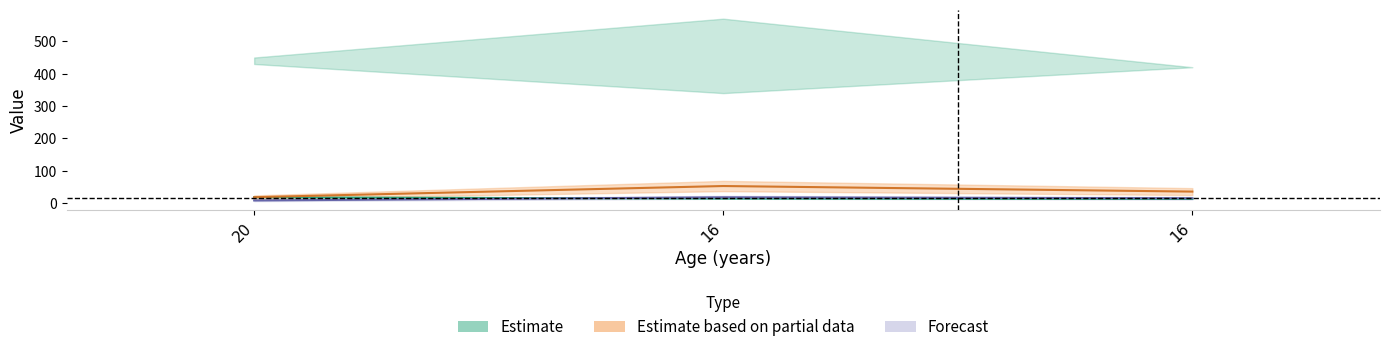

Where is zN nearest to the value 15?

16